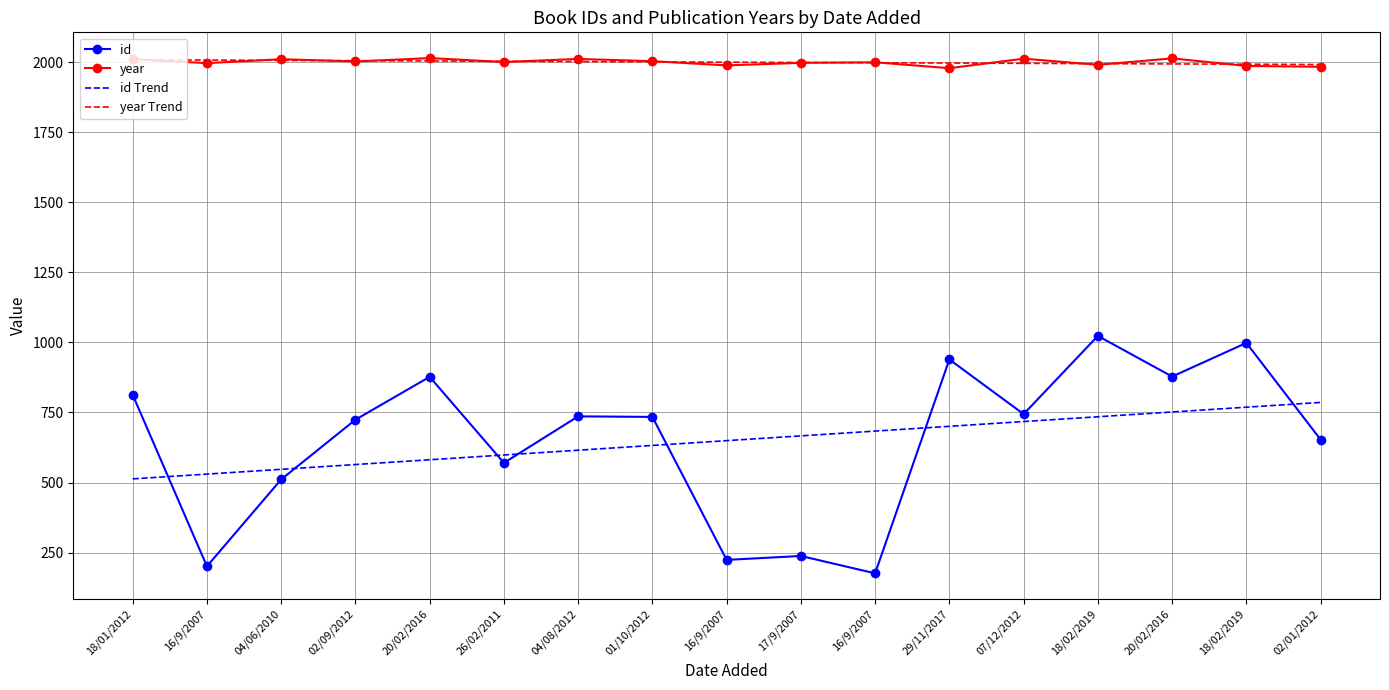

What are all the series names shown in the legend?

id, year, id Trend, year Trend